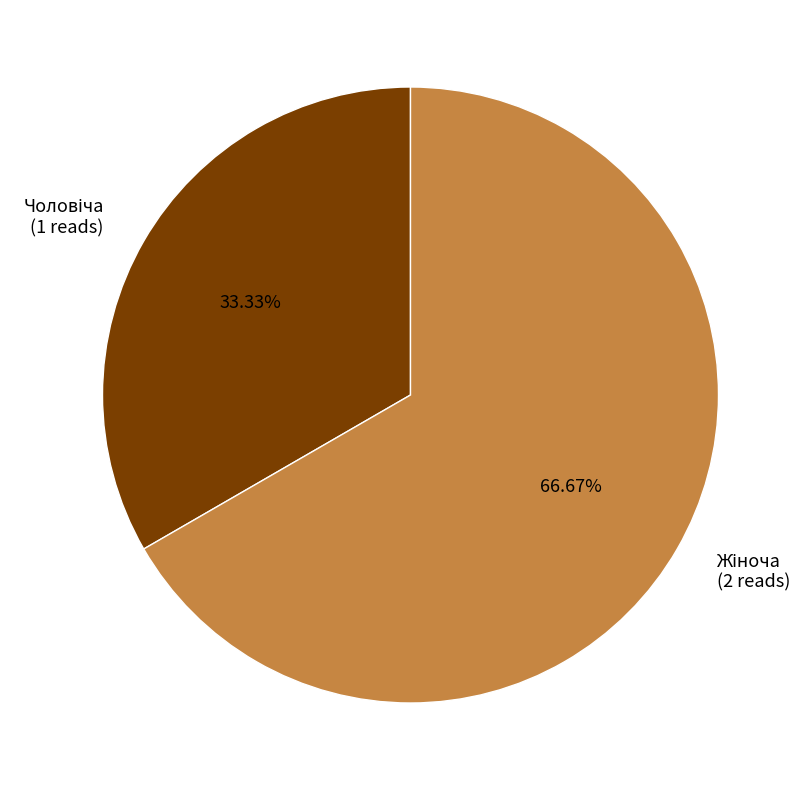

To the nearest percent, what is the difference between the largest and smallest slice percentages?

33%